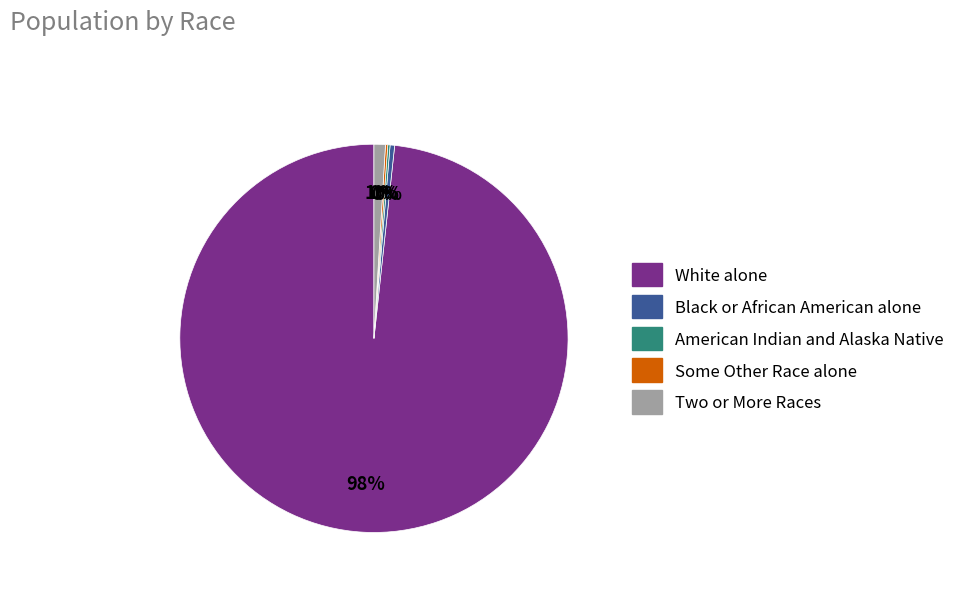

To the nearest percent, what is the average slice percentage?

20%